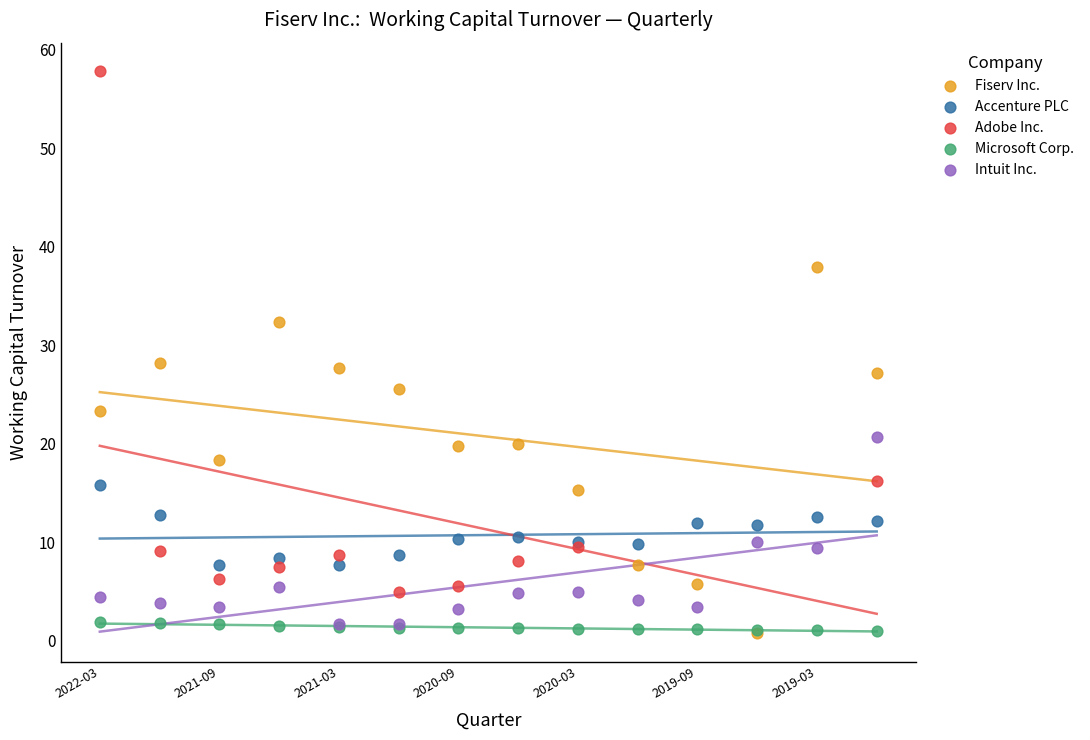

Which series reaches the maximum Y coordinate?

Adobe Inc.